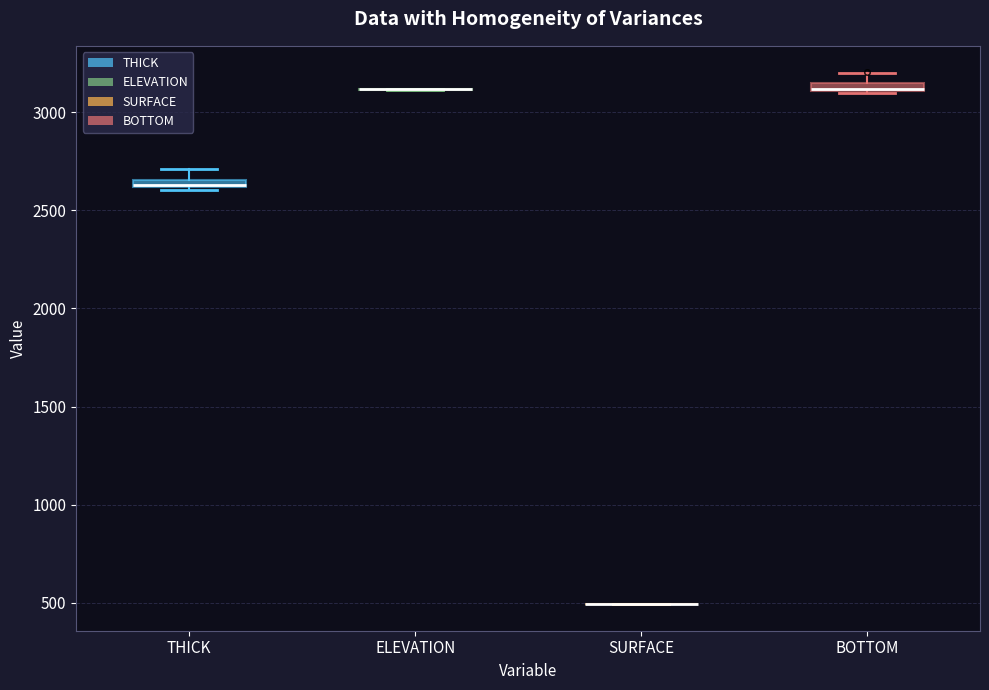

Where is the lower edge of the box for THICK on the y-axis? The values are not printed on the chart, so give them approximately, as read against the axis.

2600